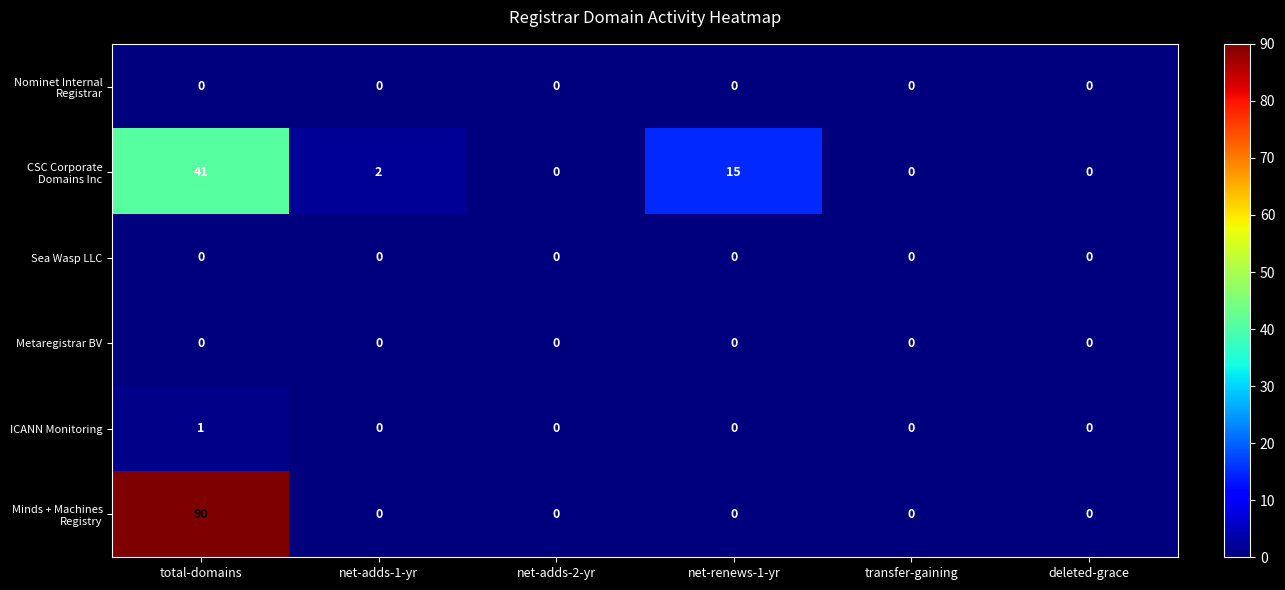

At which category is the sum across all series the highest?

total-domains